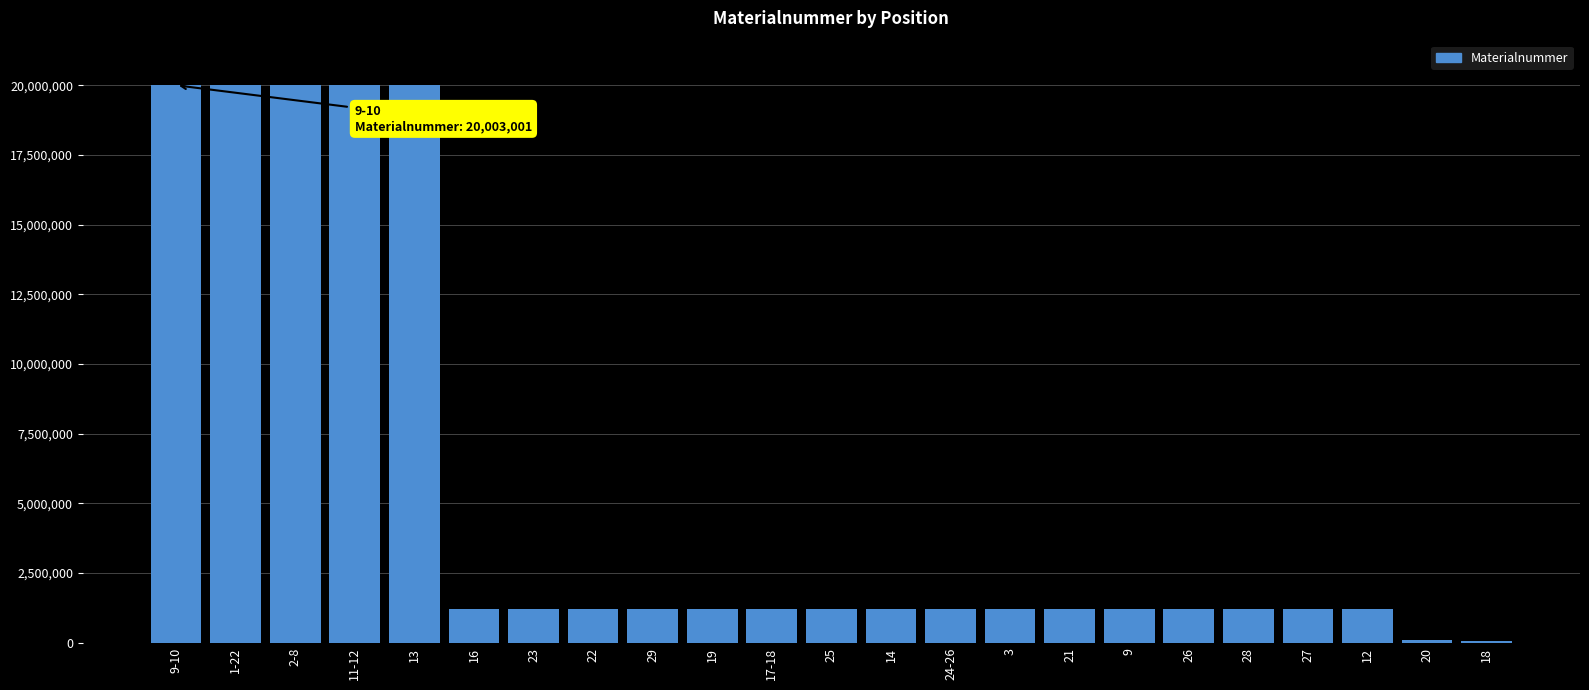

What is the maximum value shown in the chart?

20003001